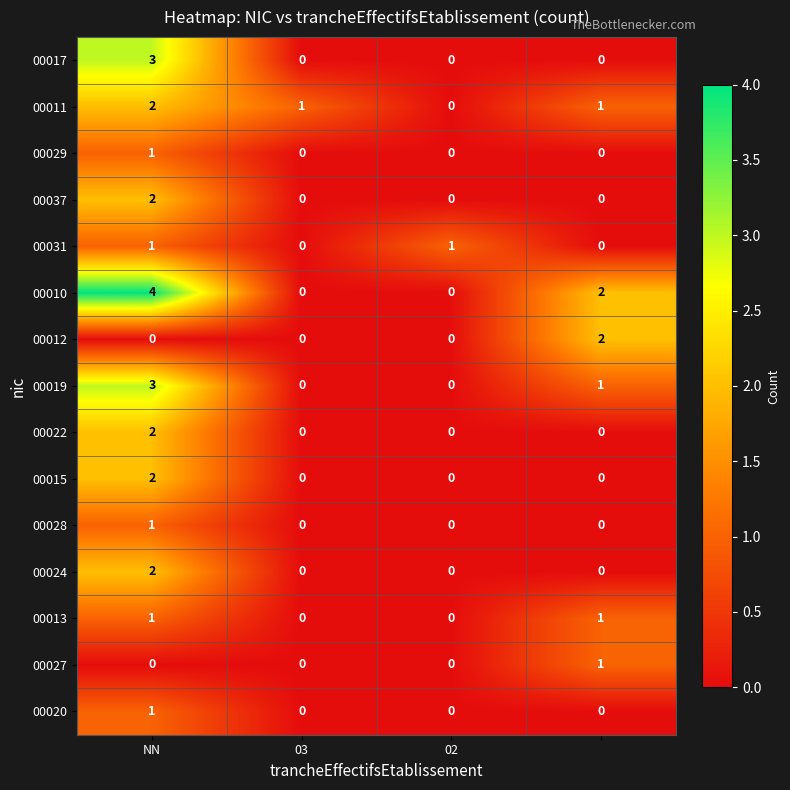

What is the greatest value displayed?

4